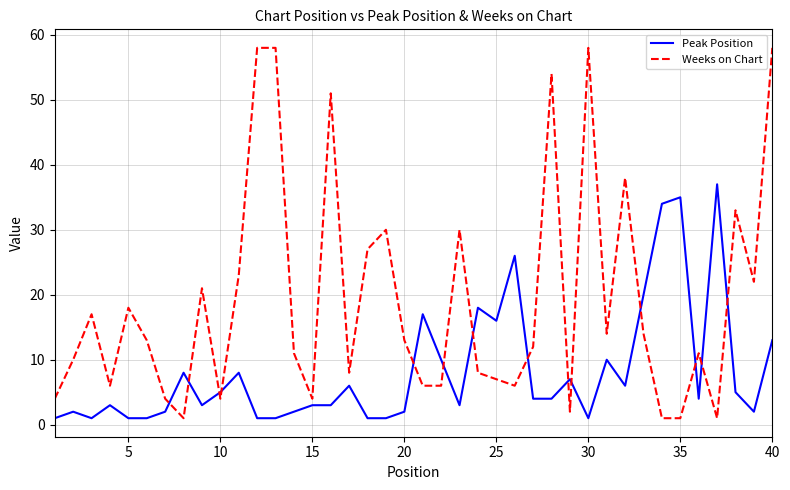

How many times do Weeks on Chart and Peak Position cross each other?

14